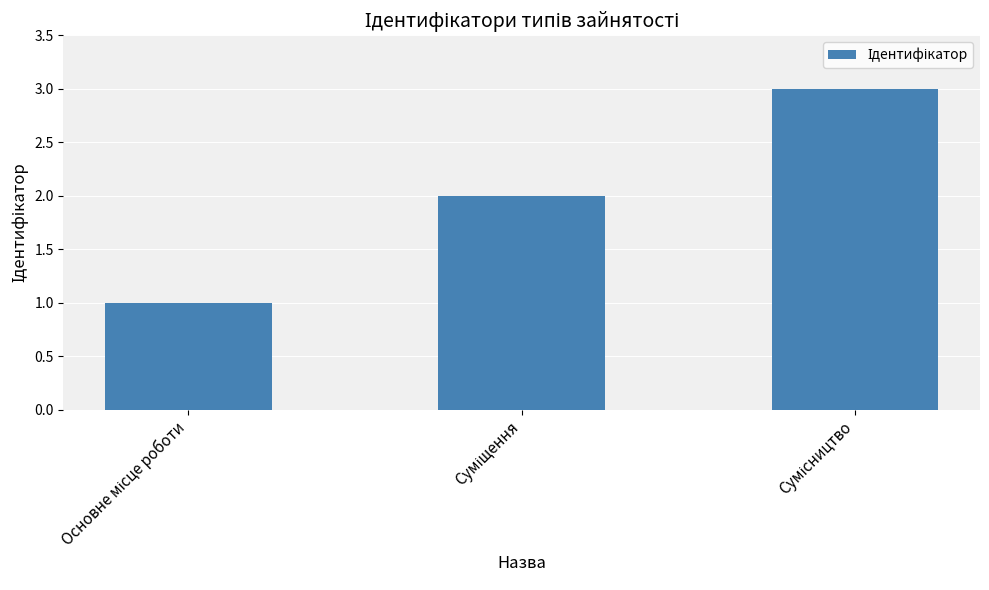

What is the greatest value displayed?

3